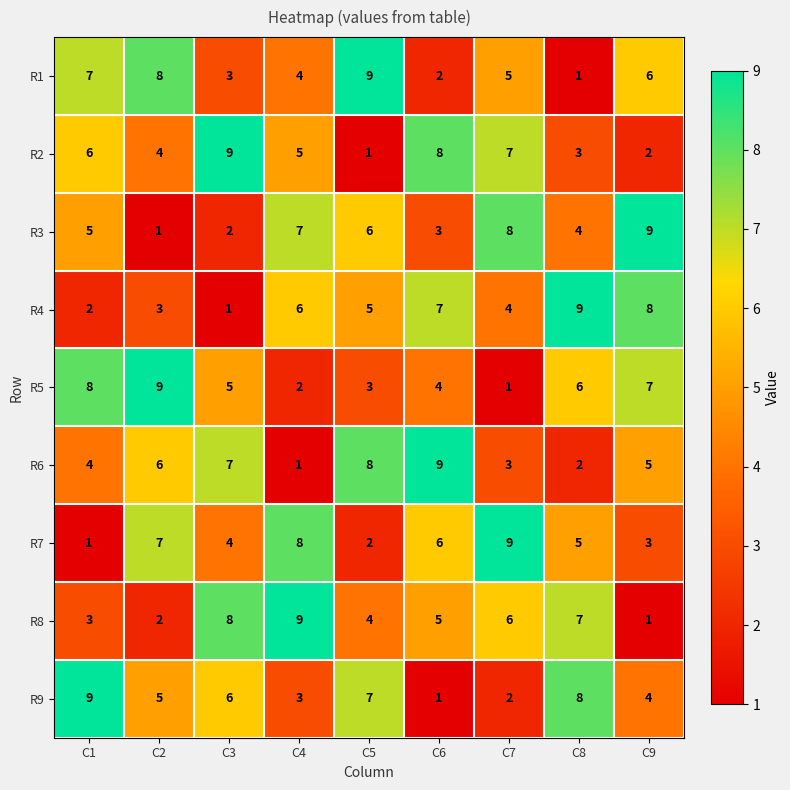

At which label does R8 reach its minimum?

C9